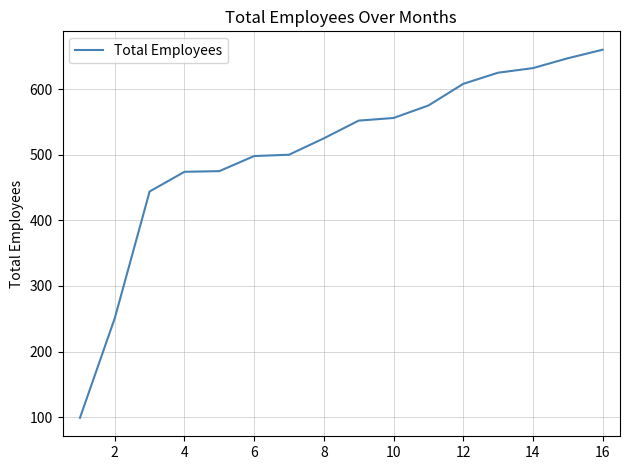

What is the smallest value displayed?

99